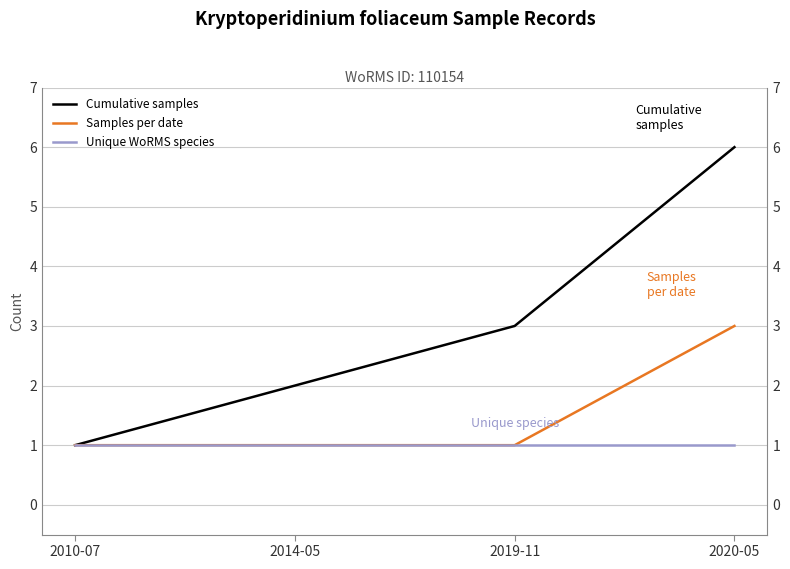

Is it true that Cumulative samples equals 1 at 2010-07?

False